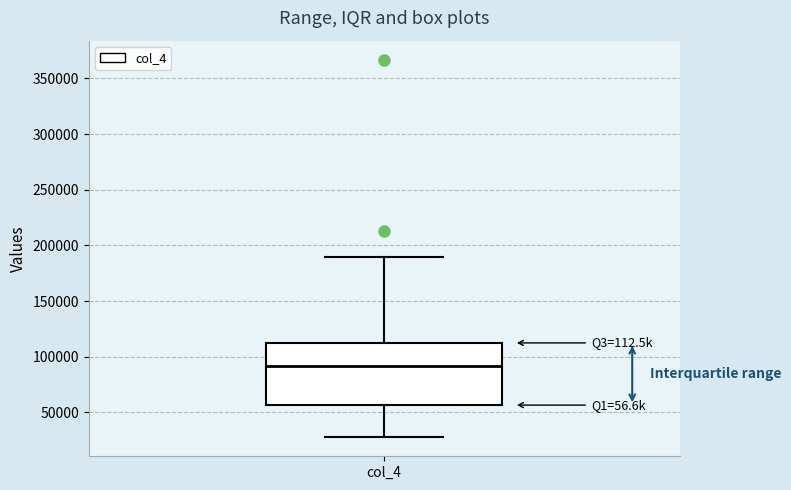

Where is the upper edge of the box for col_4 on the y-axis? The values are not printed on the chart, so give them approximately, as read against the axis.

110000